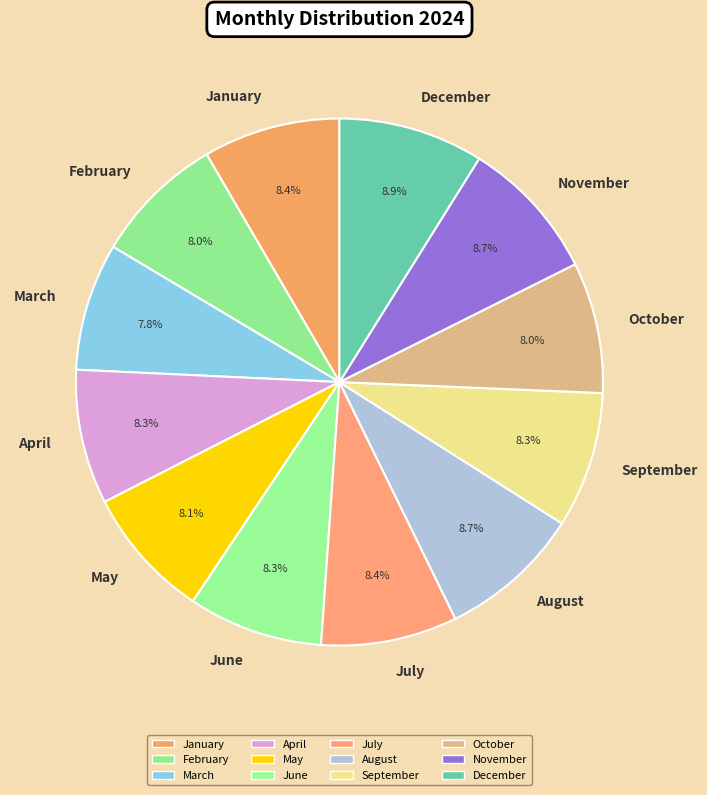

What percentage is the August slice, to the nearest percent?

9%